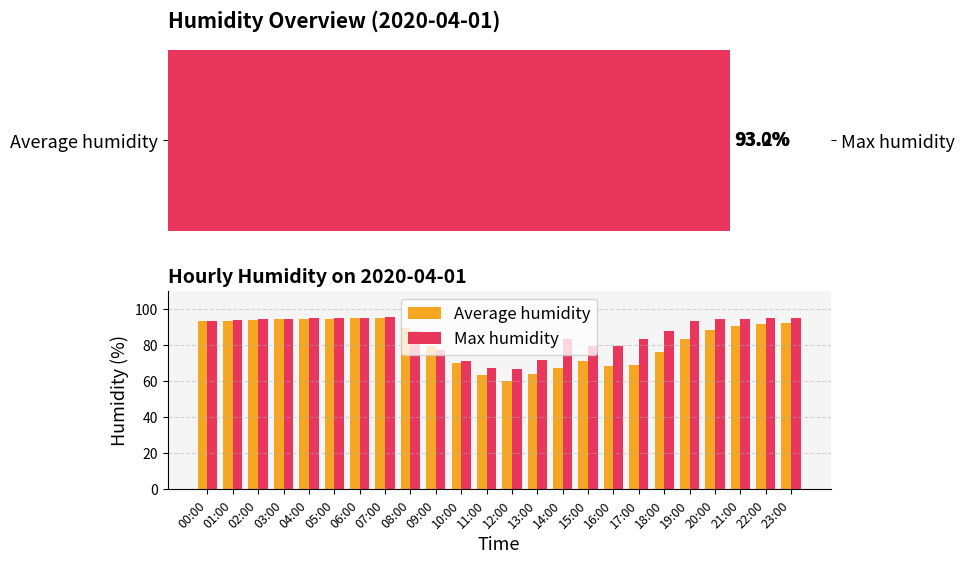

What is the difference between the maximum and minimum values in the Max humidity series?

28.5